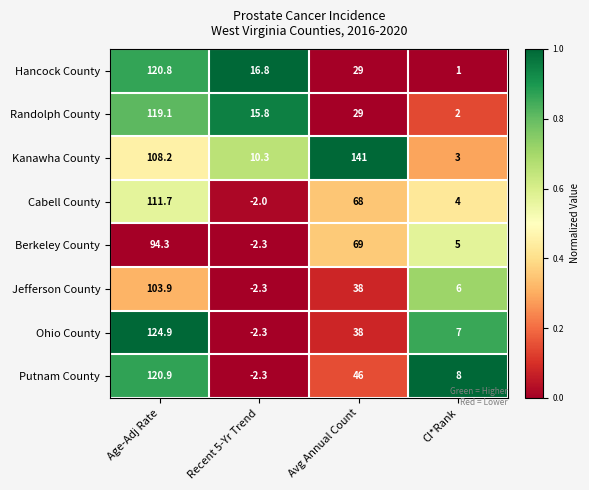

Which series has the largest range (max minus min)?

Kanawha County